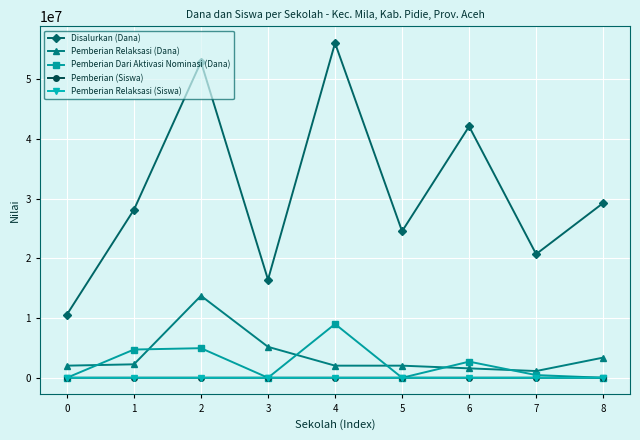

At which label does Pemberian Dari Aktivasi Nominasi (Dana) first exceed 450000?

1